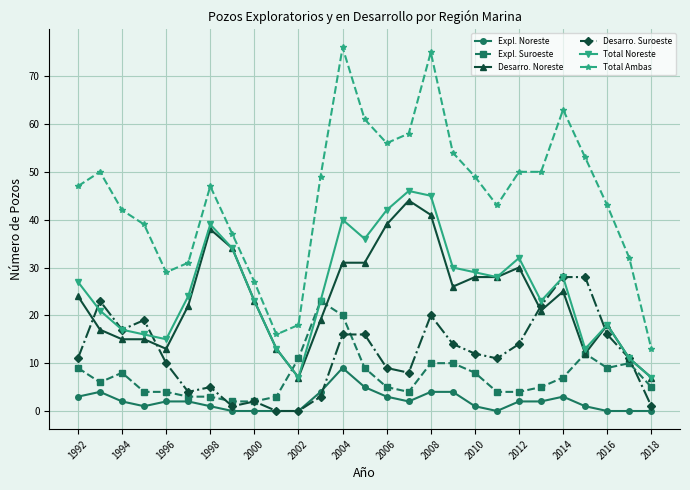

Is this an area chart (filled region under the line)?

No